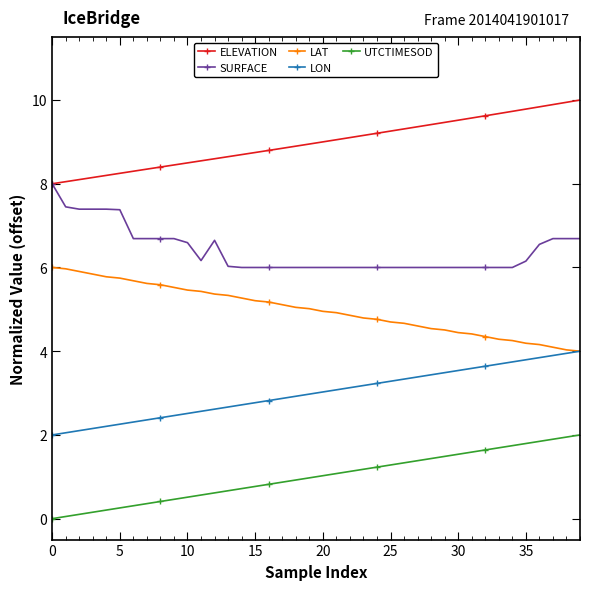

What is the difference between the maximum and minimum values in the LON series?

2.0